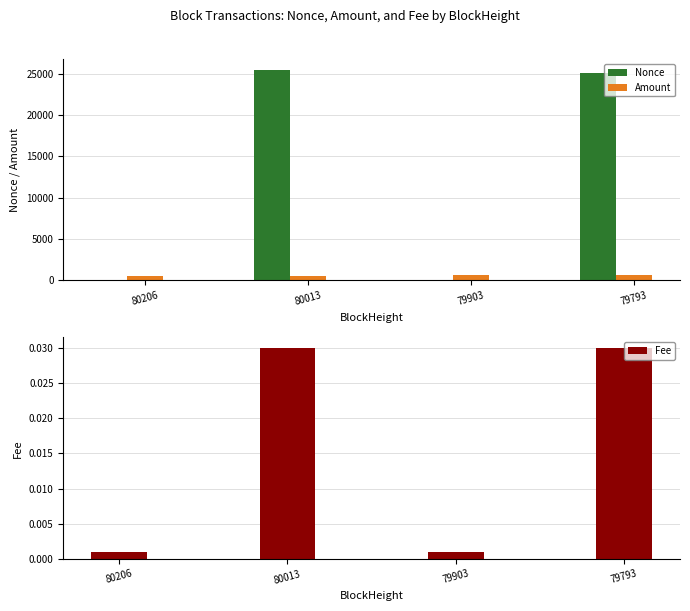

True or false: Amount has a value of 565.5 at 80013.

True